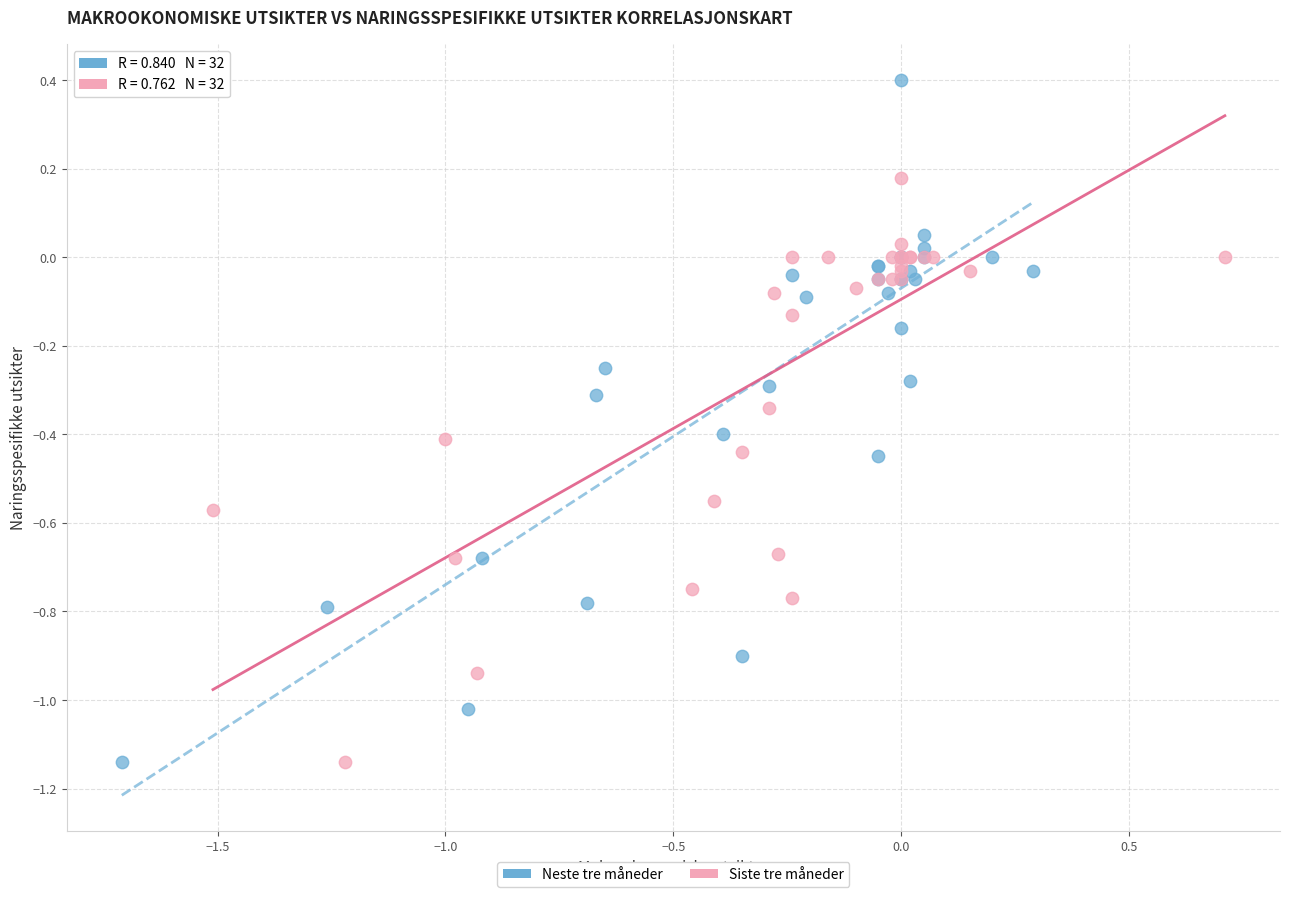

Which series has the widest spread of Y values?

Neste tre måneder